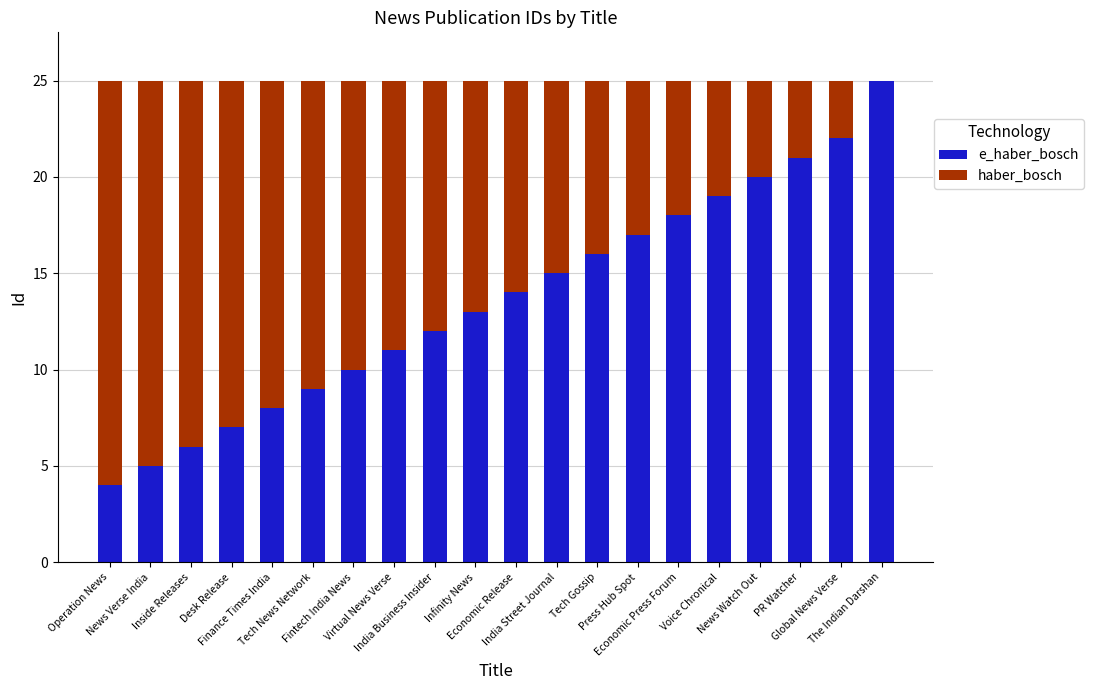

What is the label of the 14th bar from the left?

Press Hub Spot